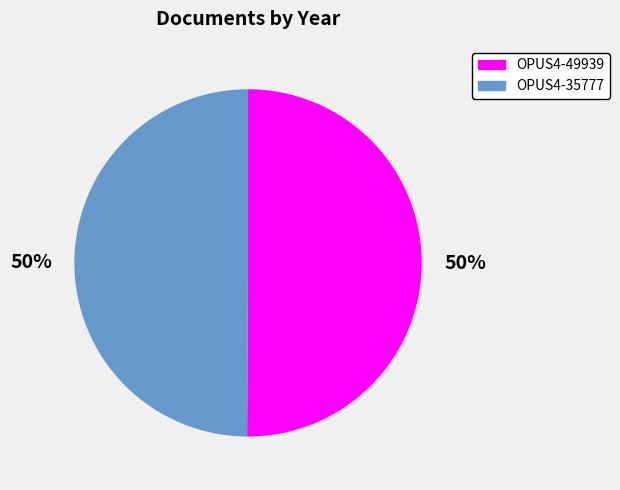

To the nearest percent, what portion does OPUS4-35777 represent?

50%